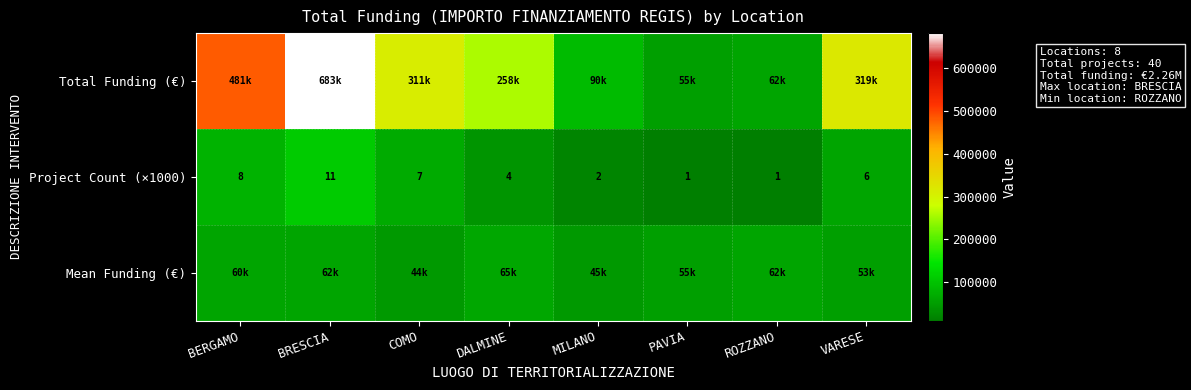

What is the maximum value shown in the chart?

682502.5